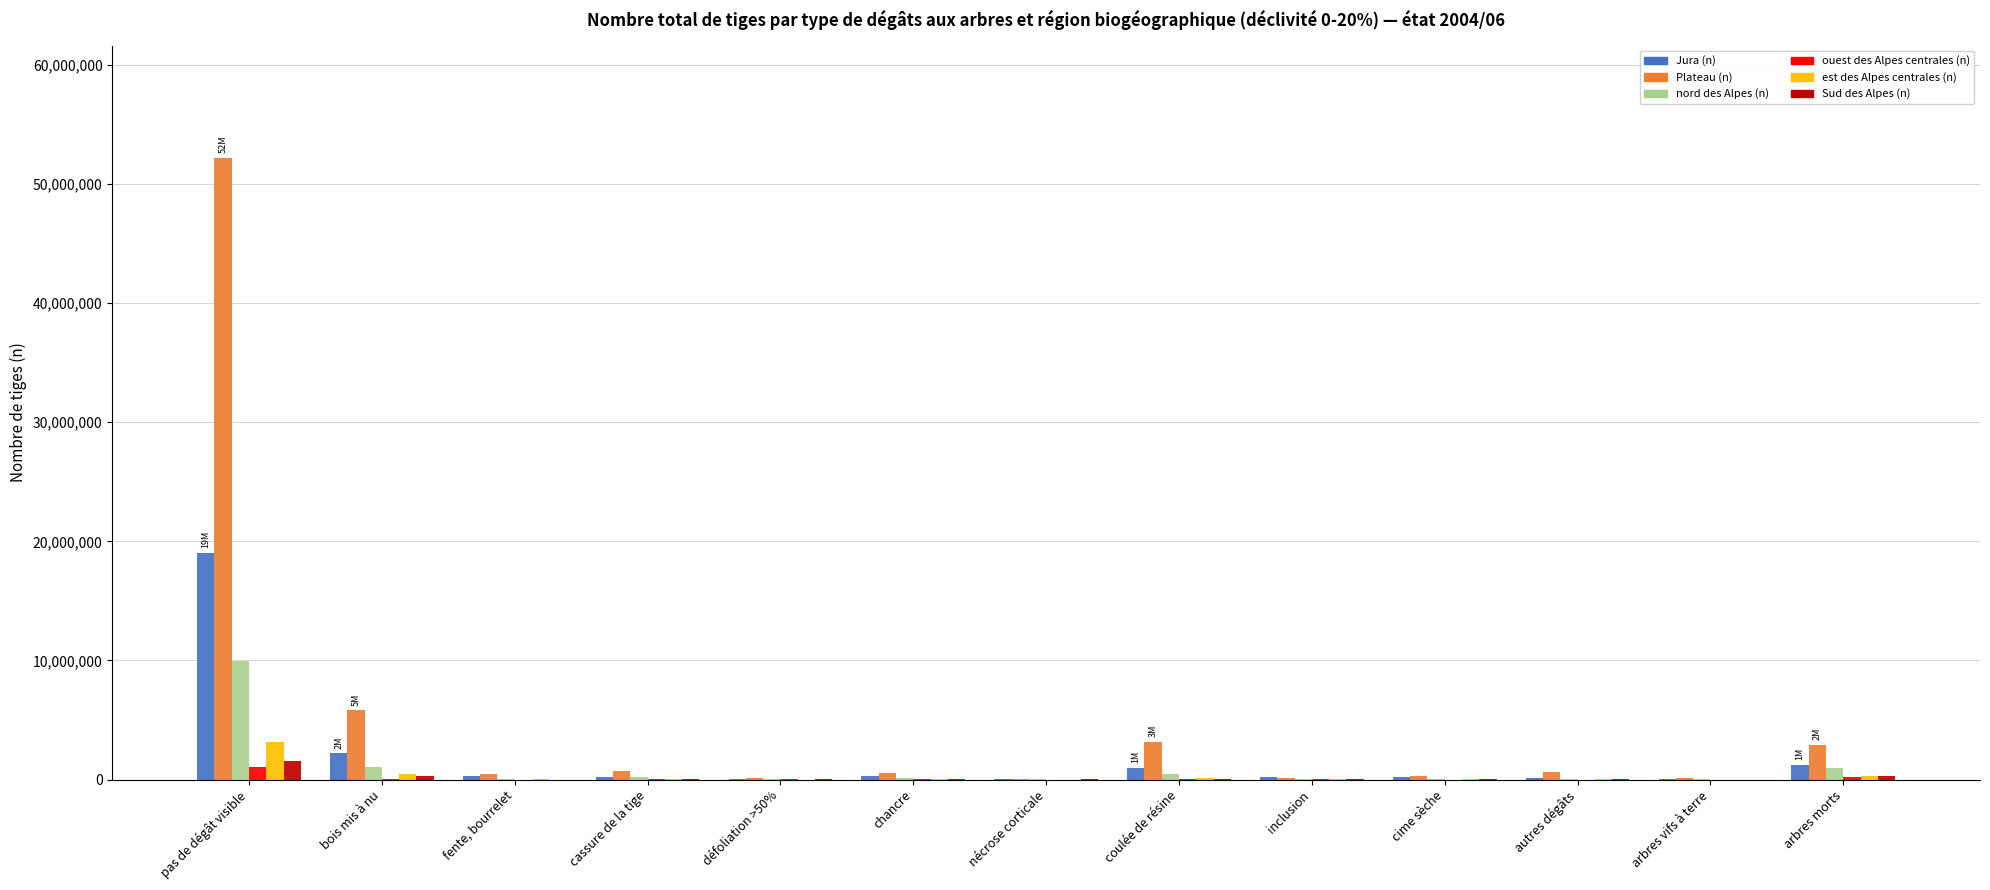

How many groups of bars are there?

13